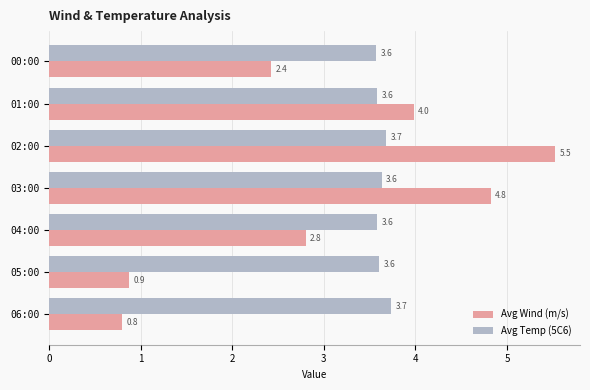

What is the sum of all Avg Temp (5C6) values?

25.4